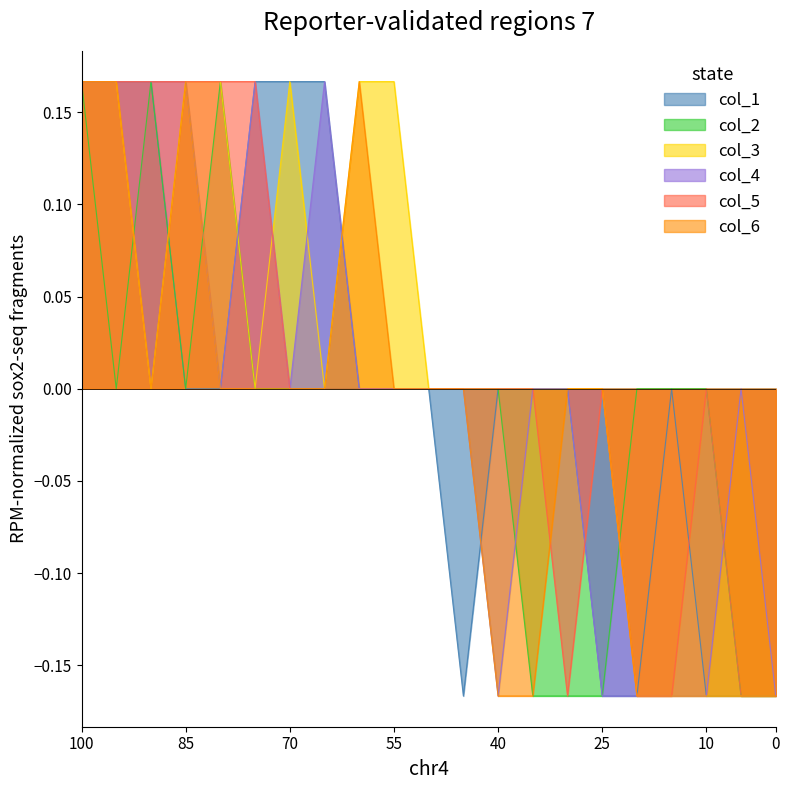

What is the difference between the col_4 values at 20 and 55?

0.2